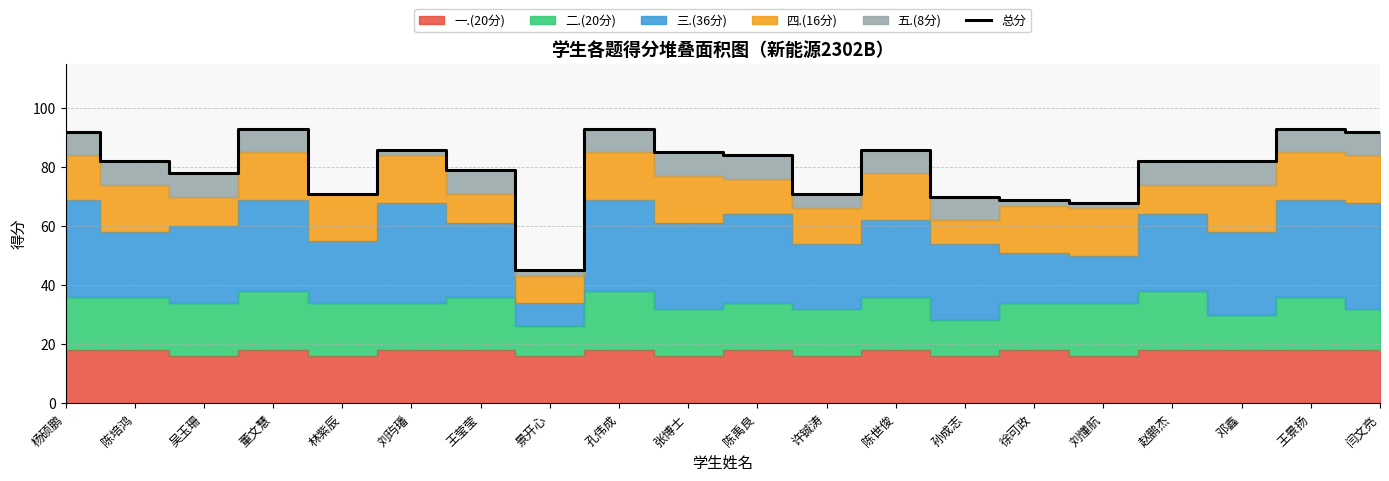

Rank the categories by value from highest to lowest.

董文慧, 孔伟成, 王景扬, 杨硕鹏, 闫文亮, 刘玙璠, 陈世俊, 张博士, 陈禹良, 陈培鸿, 赵鹏杰, 邓鑫, 王莹莹, 吴玉珊, 林紫辰, 许铖涛, 孙成志, 徐可政, 刘懂航, 景开心